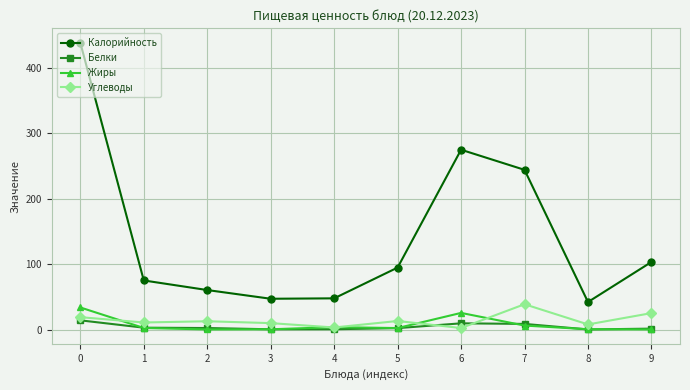

Which series has the largest range (max minus min)?

Калорийность